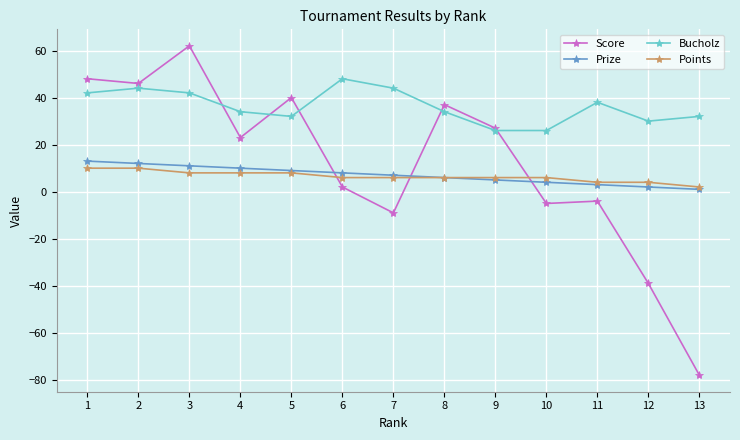

Reading right to left, extract all data points from this chart.

Score: -78	-39	-4	-5	27	37	-9	2	40	23	62	46	48
Prize: 1	2	3	4	5	6	7	8	9	10	11	12	13
Bucholz: 32	30	38	26	26	34	44	48	32	34	42	44	42
Points: 2	4	4	6	6	6	6	6	8	8	8	10	10